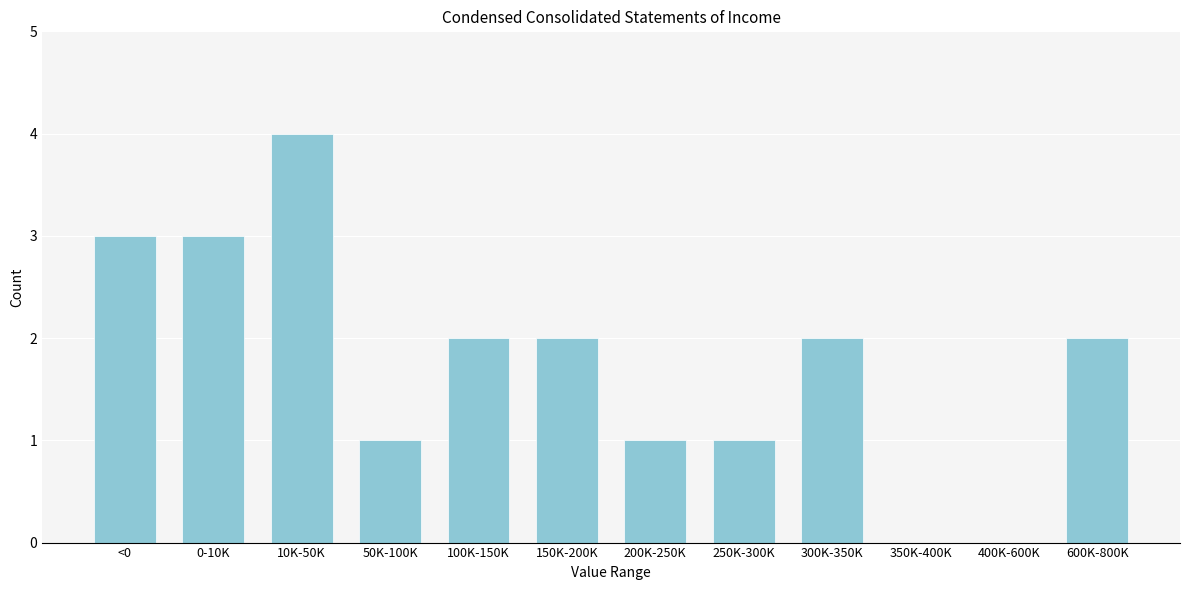

Reading right to left, extract all data points from this chart.

600K-800K=2	400K-600K=0	350K-400K=0	300K-350K=2	250K-300K=1	200K-250K=1	150K-200K=2	100K-150K=2	50K-100K=1	10K-50K=4	0-10K=3	<0=3